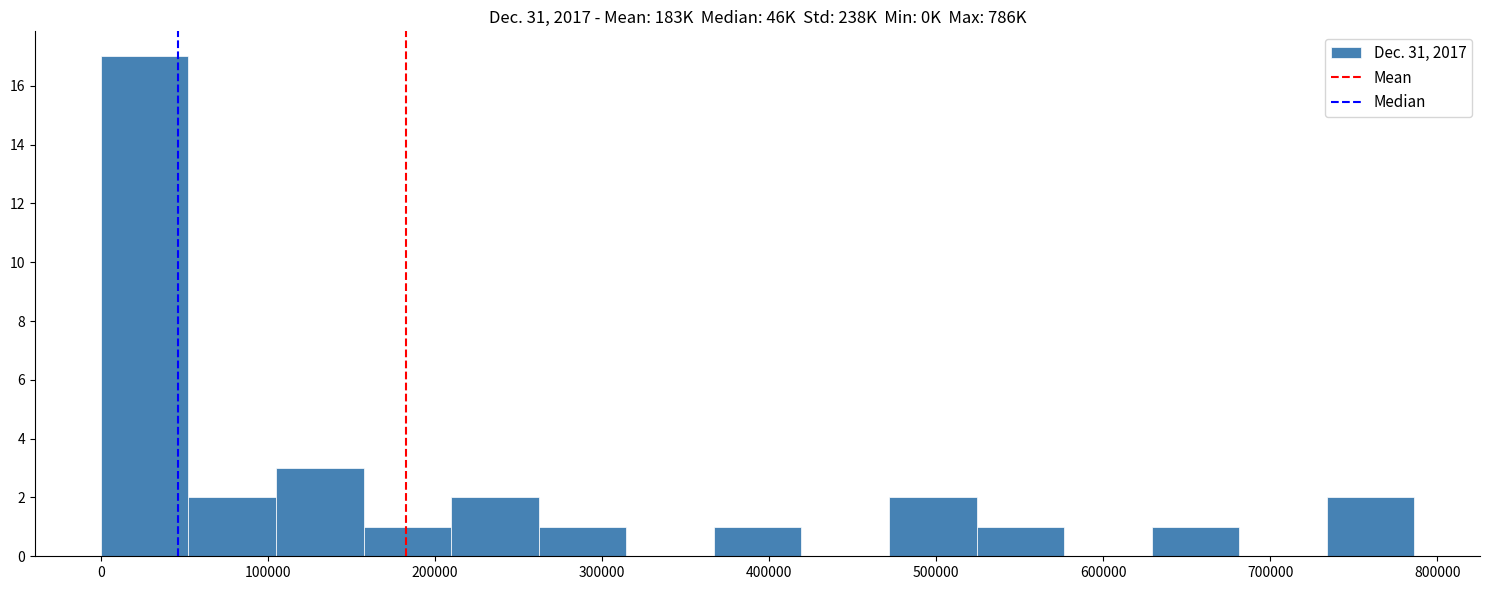

Which range on the x-axis has the tallest bar?

0 to 50000